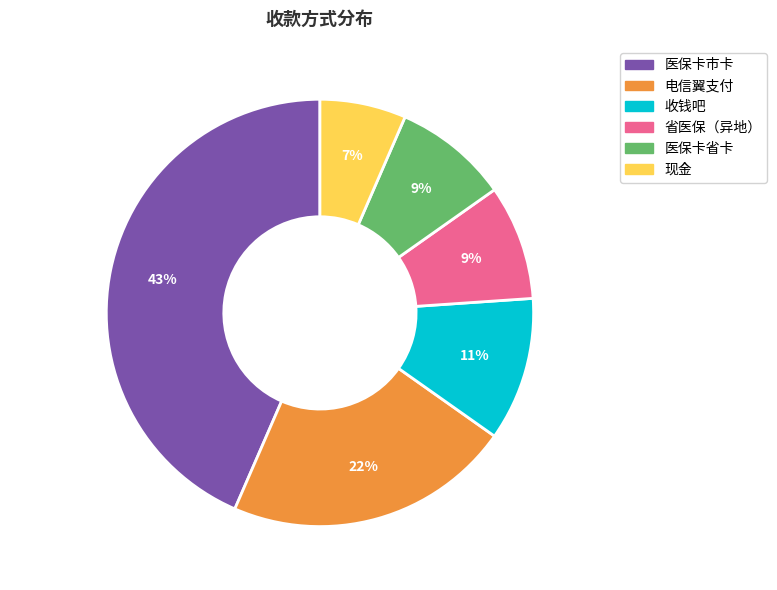

Which category has the biggest portion of the pie?

医保卡市卡